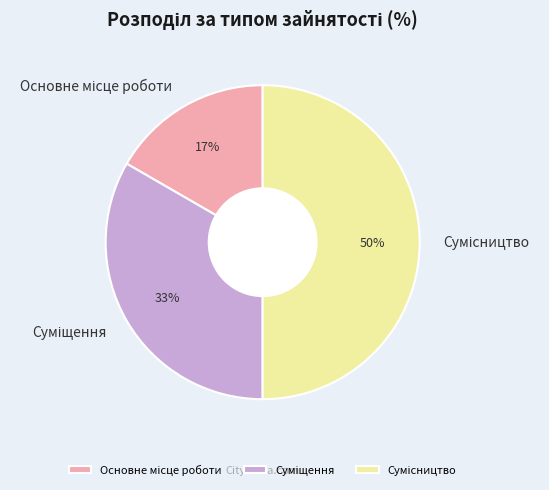

To the nearest percent, what is the average slice percentage?

33%